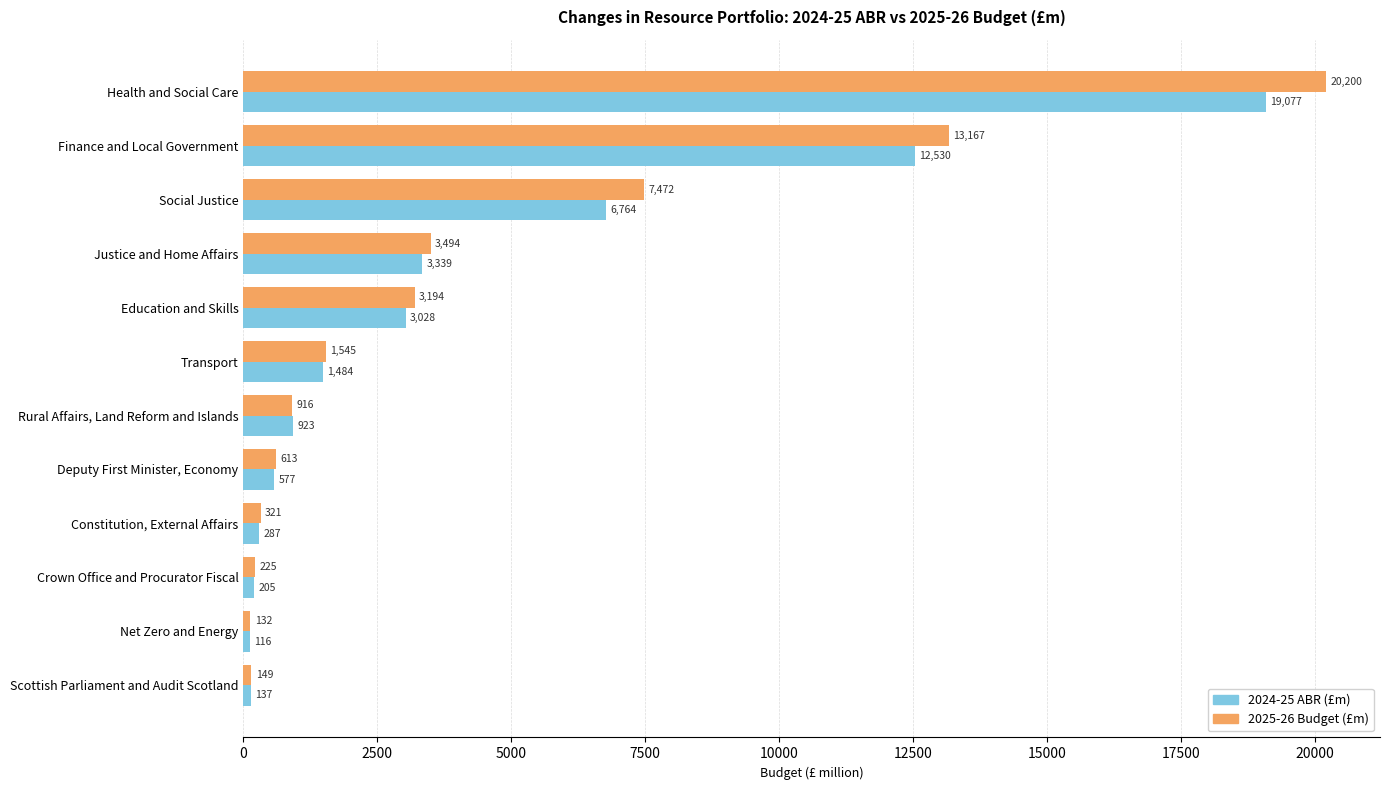

At how many categories does at least one series exceed 1061?

6